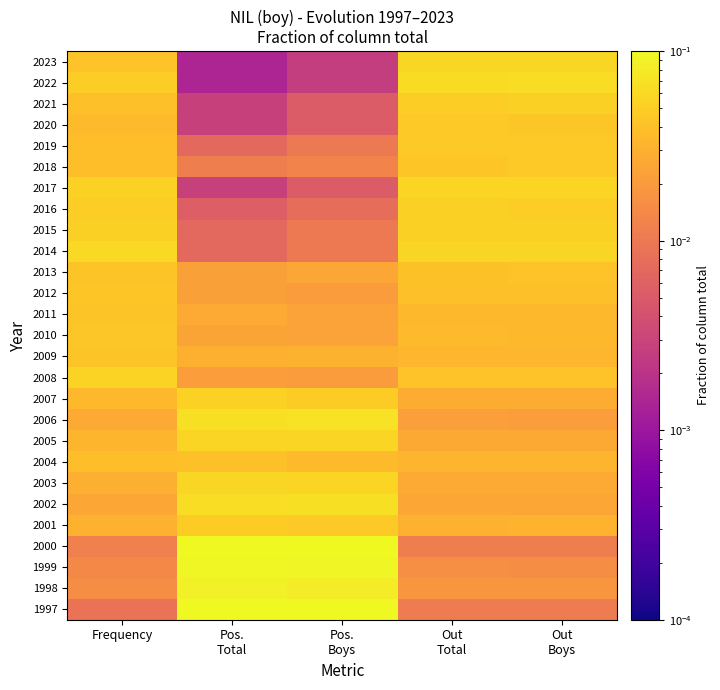

Reading left to right, list all the values displayed in this chart.

2023: Frequency=0.0	Pos.
Total=0.0	Pos.
Boys=0.0	Out
Total=0.1	Out
Boys=0.1
2022: Frequency=0.1	Pos.
Total=0.0	Pos.
Boys=0.0	Out
Total=0.1	Out
Boys=0.1
2021: Frequency=0.0	Pos.
Total=0.0	Pos.
Boys=0.0	Out
Total=0.0	Out
Boys=0.1
2020: Frequency=0.0	Pos.
Total=0.0	Pos.
Boys=0.0	Out
Total=0.0	Out
Boys=0.0
2019: Frequency=0.0	Pos.
Total=0.0	Pos.
Boys=0.0	Out
Total=0.0	Out
Boys=0.0
2018: Frequency=0.0	Pos.
Total=0.0	Pos.
Boys=0.0	Out
Total=0.0	Out
Boys=0.0
2017: Frequency=0.1	Pos.
Total=0.0	Pos.
Boys=0.0	Out
Total=0.1	Out
Boys=0.1
2016: Frequency=0.1	Pos.
Total=0.0	Pos.
Boys=0.0	Out
Total=0.1	Out
Boys=0.1
2015: Frequency=0.1	Pos.
Total=0.0	Pos.
Boys=0.0	Out
Total=0.1	Out
Boys=0.1
2014: Frequency=0.1	Pos.
Total=0.0	Pos.
Boys=0.0	Out
Total=0.1	Out
Boys=0.1
2013: Frequency=0.0	Pos.
Total=0.0	Pos.
Boys=0.0	Out
Total=0.0	Out
Boys=0.0
2012: Frequency=0.0	Pos.
Total=0.0	Pos.
Boys=0.0	Out
Total=0.0	Out
Boys=0.0
2011: Frequency=0.0	Pos.
Total=0.0	Pos.
Boys=0.0	Out
Total=0.0	Out
Boys=0.0
2010: Frequency=0.0	Pos.
Total=0.0	Pos.
Boys=0.0	Out
Total=0.0	Out
Boys=0.0
2009: Frequency=0.0	Pos.
Total=0.0	Pos.
Boys=0.0	Out
Total=0.0	Out
Boys=0.0
2008: Frequency=0.1	Pos.
Total=0.0	Pos.
Boys=0.0	Out
Total=0.0	Out
Boys=0.0
2007: Frequency=0.0	Pos.
Total=0.1	Pos.
Boys=0.0	Out
Total=0.0	Out
Boys=0.0
2006: Frequency=0.0	Pos.
Total=0.1	Pos.
Boys=0.1	Out
Total=0.0	Out
Boys=0.0
2005: Frequency=0.0	Pos.
Total=0.1	Pos.
Boys=0.1	Out
Total=0.0	Out
Boys=0.0
2004: Frequency=0.0	Pos.
Total=0.0	Pos.
Boys=0.0	Out
Total=0.0	Out
Boys=0.0
2003: Frequency=0.0	Pos.
Total=0.1	Pos.
Boys=0.1	Out
Total=0.0	Out
Boys=0.0
2002: Frequency=0.0	Pos.
Total=0.1	Pos.
Boys=0.1	Out
Total=0.0	Out
Boys=0.0
2001: Frequency=0.0	Pos.
Total=0.0	Pos.
Boys=0.0	Out
Total=0.0	Out
Boys=0.0
2000: Frequency=0.0	Pos.
Total=0.1	Pos.
Boys=0.1	Out
Total=0.0	Out
Boys=0.0
1999: Frequency=0.0	Pos.
Total=0.1	Pos.
Boys=0.1	Out
Total=0.0	Out
Boys=0.0
1998: Frequency=0.0	Pos.
Total=0.1	Pos.
Boys=0.1	Out
Total=0.0	Out
Boys=0.0
1997: Frequency=0.0	Pos.
Total=0.1	Pos.
Boys=0.1	Out
Total=0.0	Out
Boys=0.0